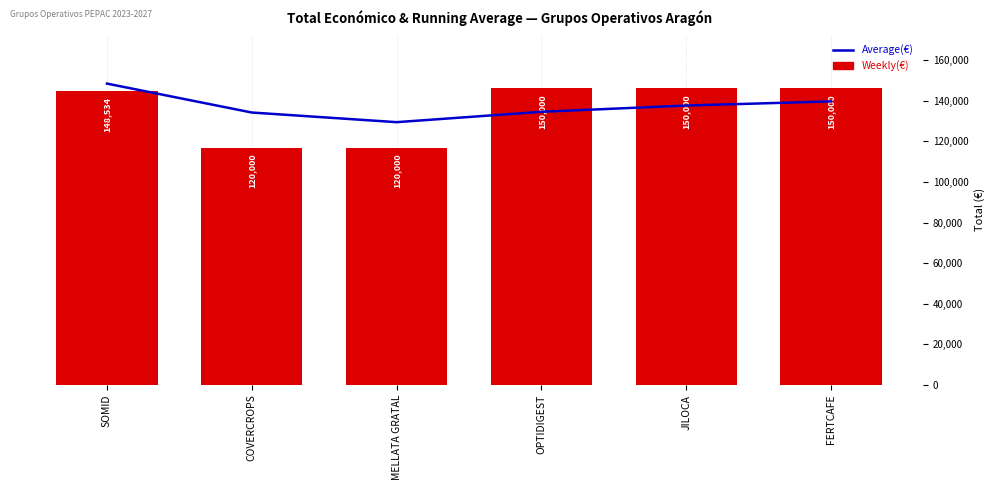

Which label corresponds to the largest value in the chart?

OPTIDIGEST